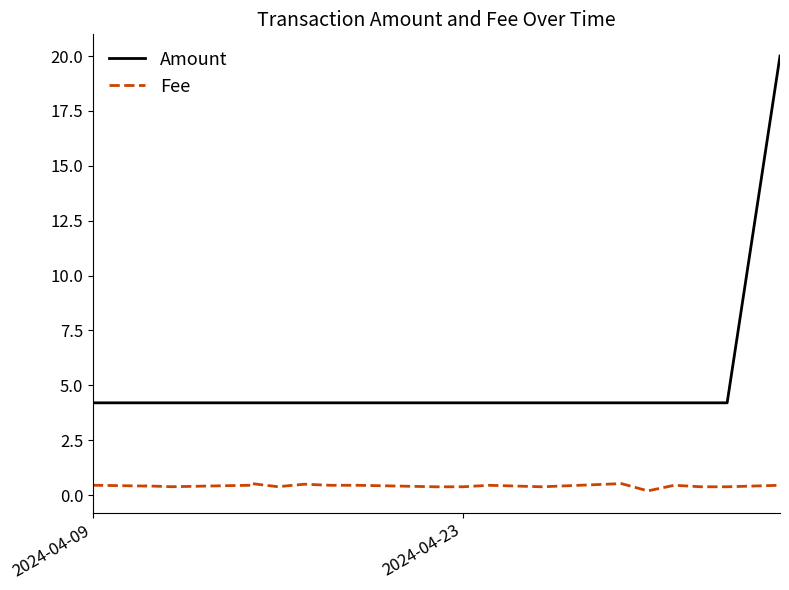

What is the difference between the maximum and minimum values in the Amount series?

15.8